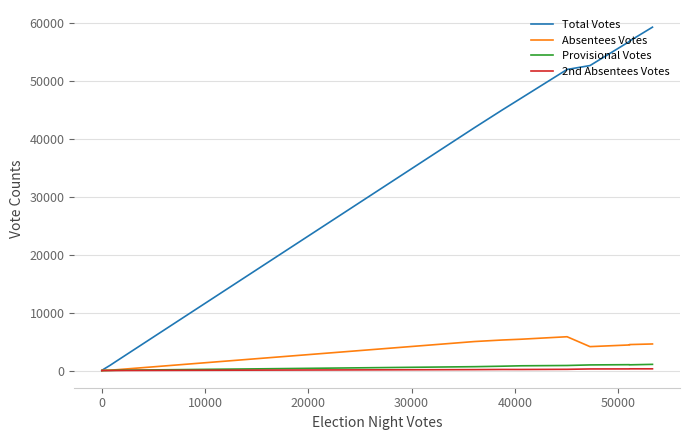

Does the chart have visible grid lines?

Yes